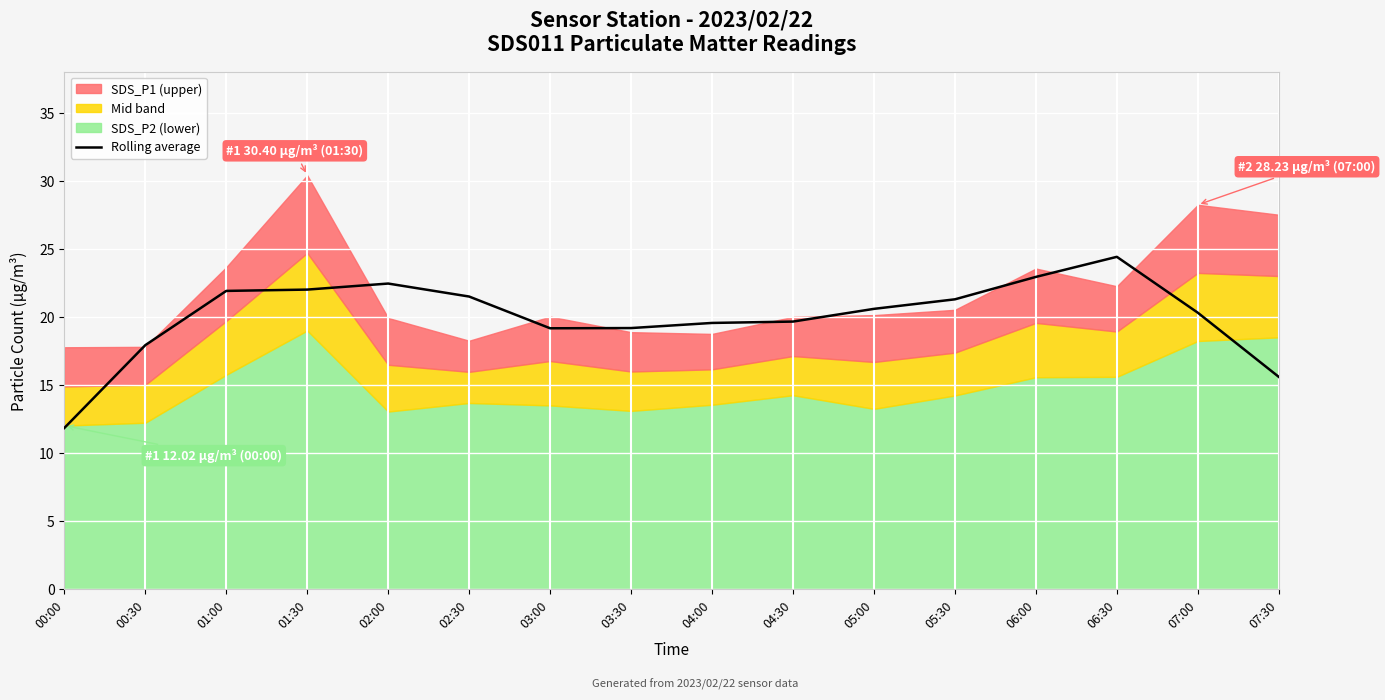

At which category does the chart reach its minimum across all series?

00:00